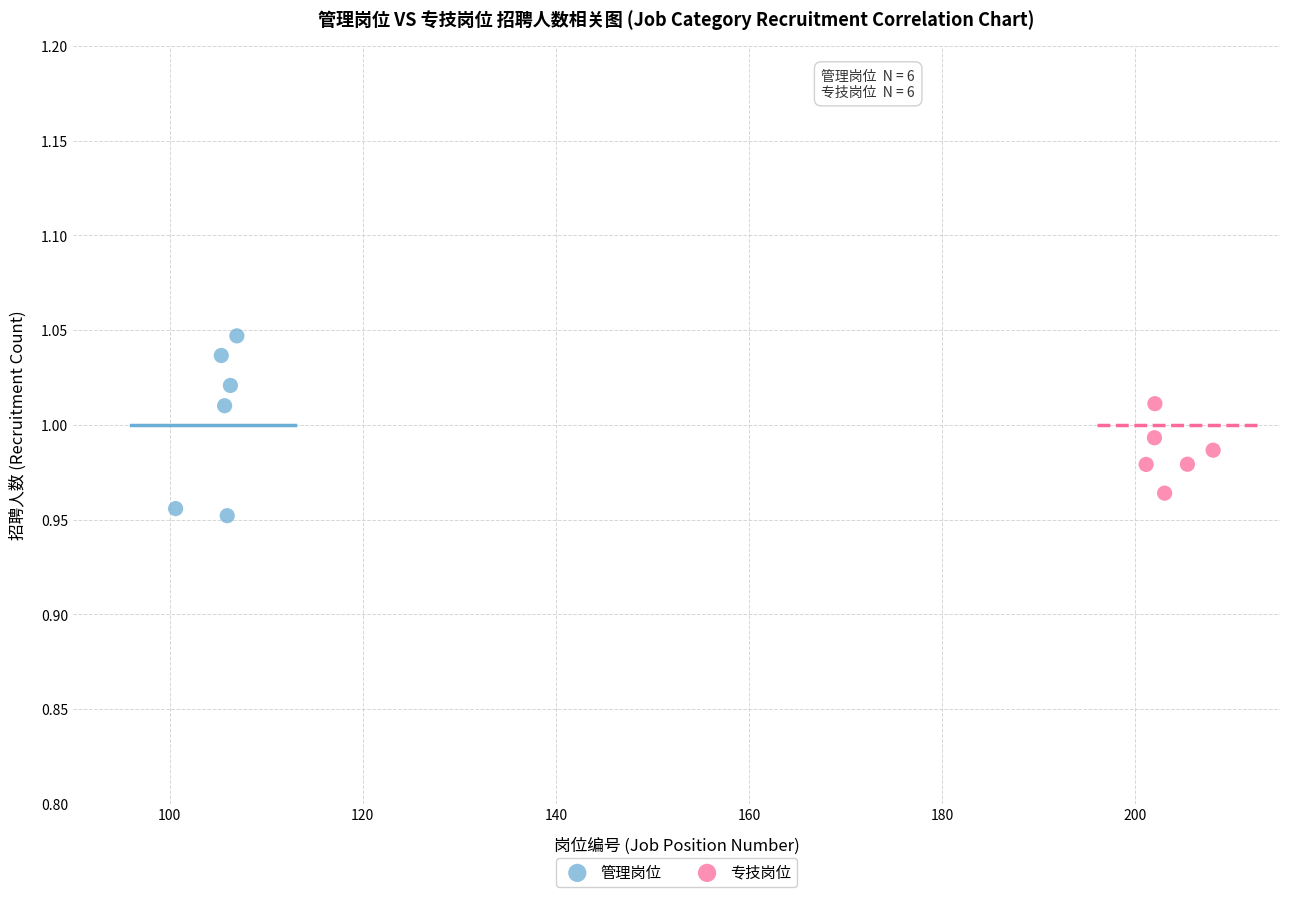

Which series has the largest Y range (max minus min)?

管理岗位